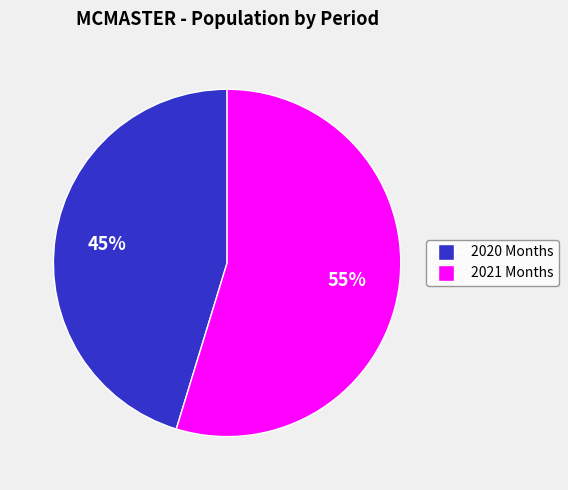

Is there any slice that represents more than half of the pie?

Yes